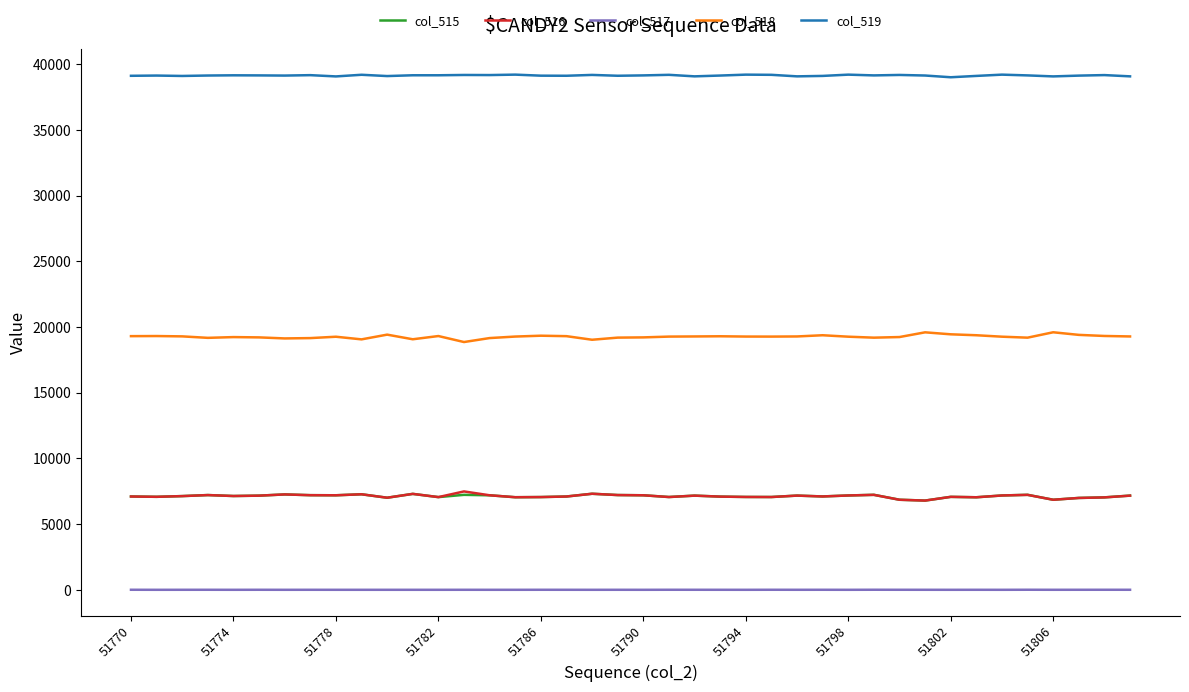

Is this an area chart (filled region under the line)?

No